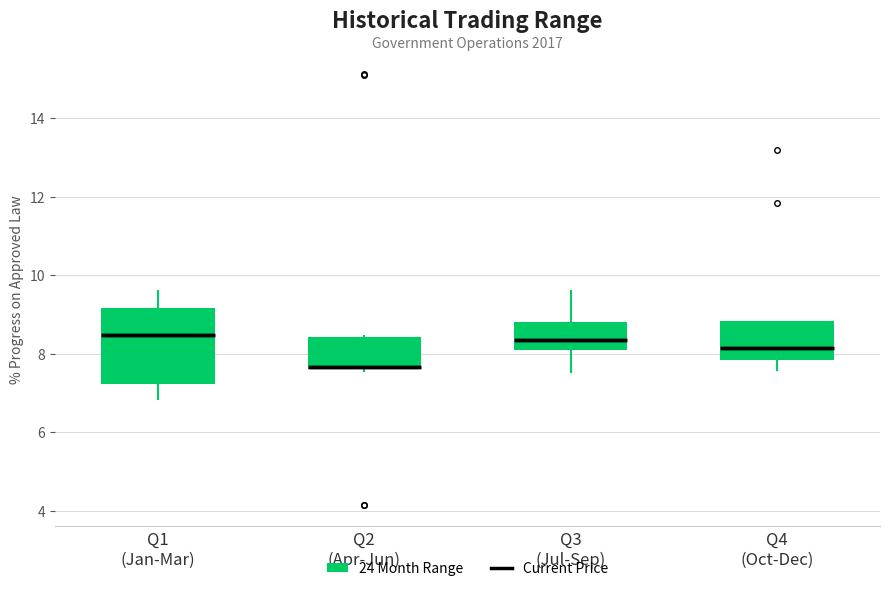

Where is the upper edge of the box for Q4 (Oct-Dec) on the y-axis? The values are not printed on the chart, so give them approximately, as read against the axis.

8.8